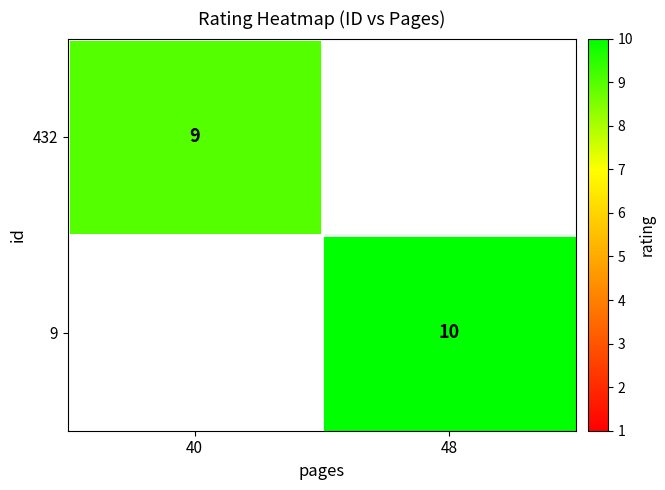

True or false: 432 has a value of 15 at 40.

False